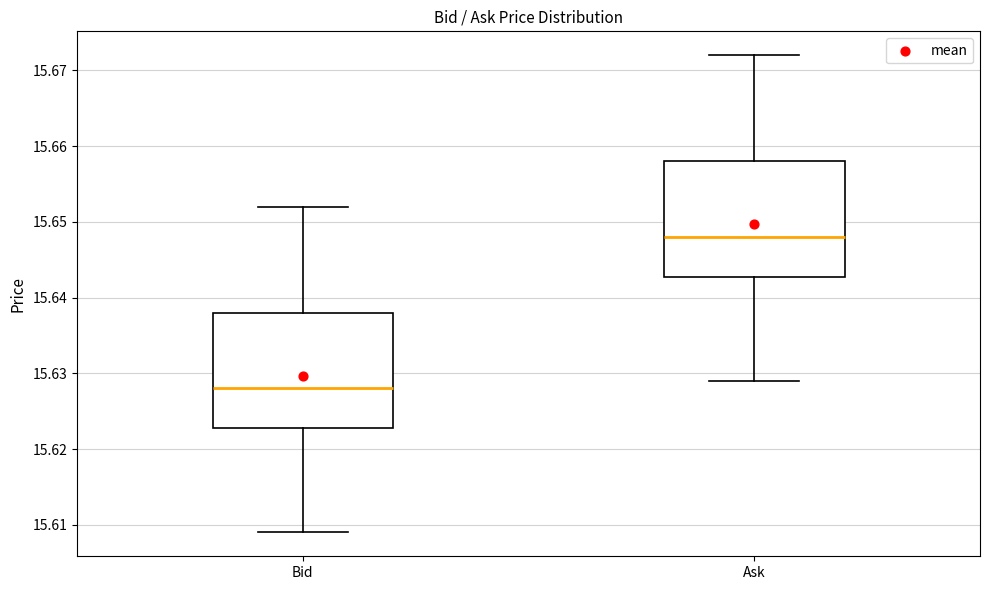

Where is the lower edge of the box for Bid on the y-axis? The values are not printed on the chart, so give them approximately, as read against the axis.

15.623